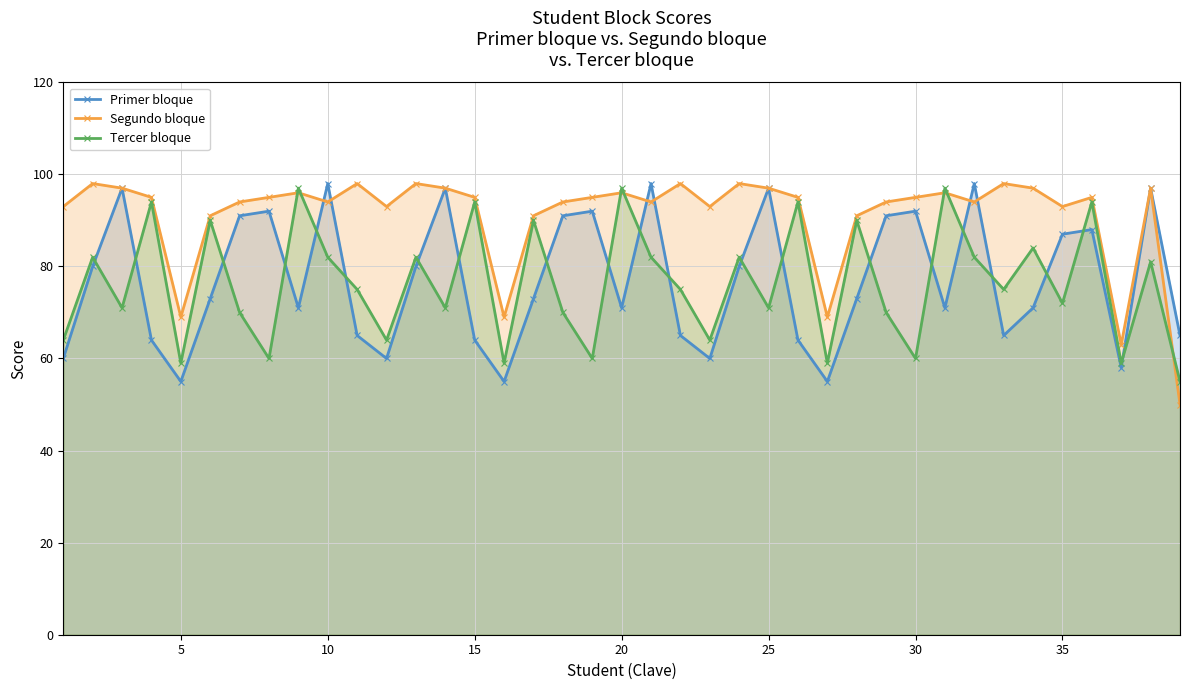

What is the smallest value displayed?

50